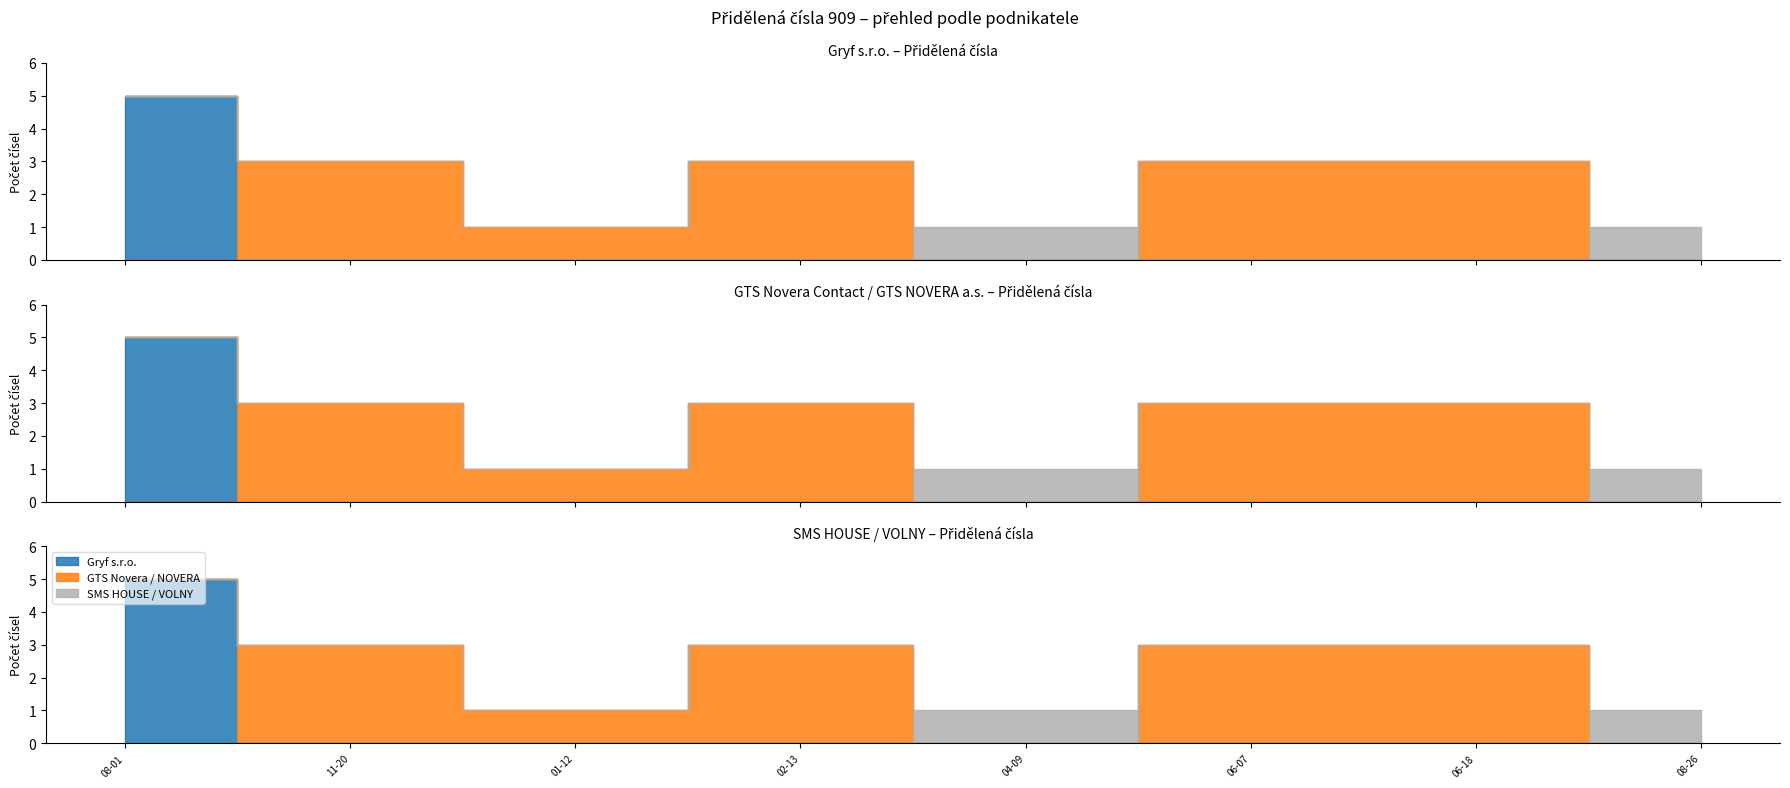

Where is GTS NOVERA a.s. / SMS HOUSE / VOLNY nearest to the value 0?

2002-08-01